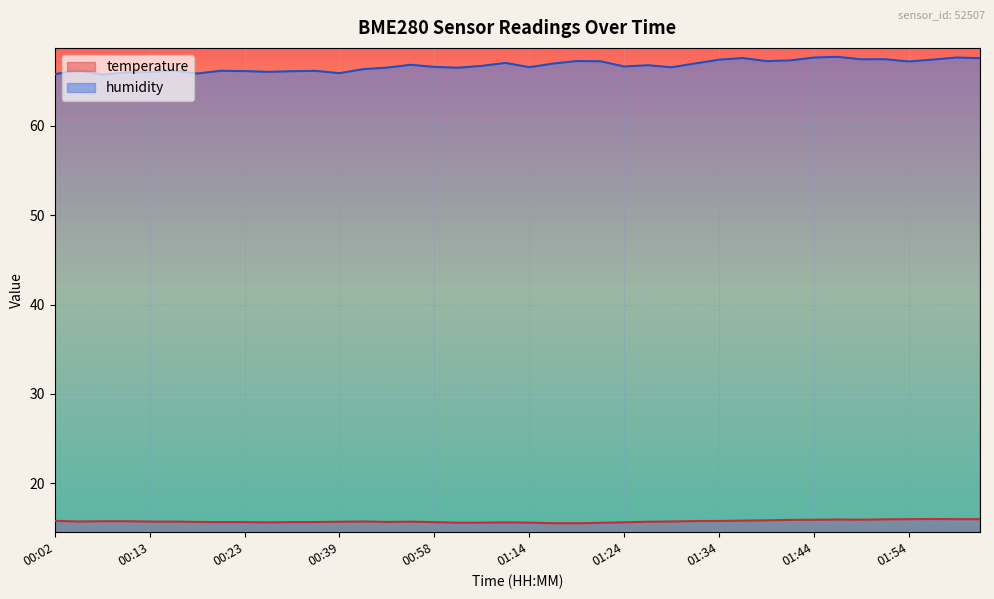

At which category is the sum across all series the highest?

01:47